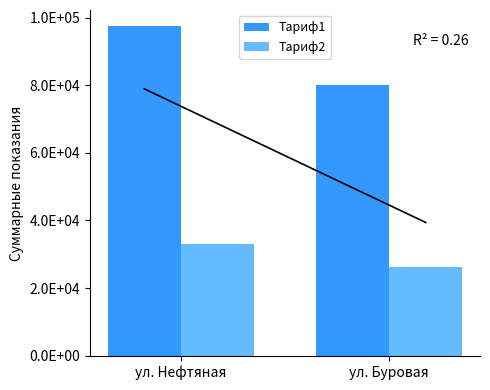

Are the bars horizontal?

No